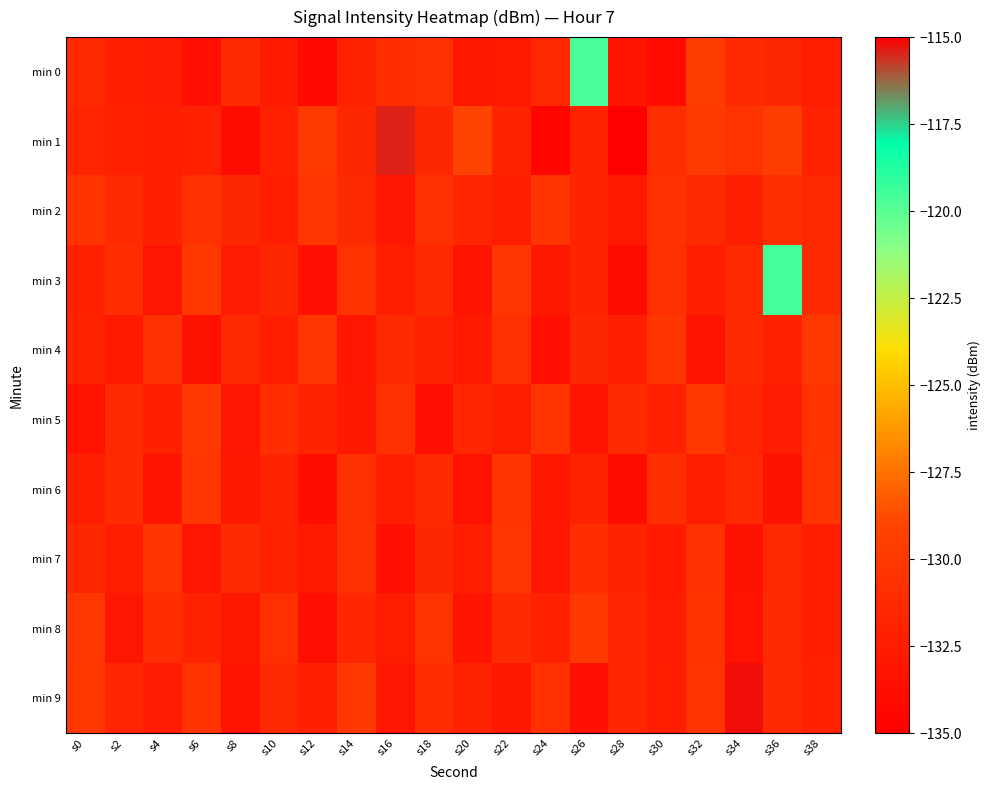

Reading right to left, what are all the values shown in this chart?

min 0: s38=-132.4	s36=-131.4	s34=-131.1	s32=-129.7	s30=-134.0	s28=-133.2	s26=-119.6	s24=-131.4	s22=-132.7	s20=-132.8	s18=-130.7	s16=-131.0	s14=-131.9	s12=-134.0	s10=-132.5	s8=-131.2	s6=-133.6	s4=-132.5	s2=-132.0	s0=-131.2
min 1: s38=-131.9	s36=-129.6	s34=-130.4	s32=-129.8	s30=-130.9	s28=-134.9	s26=-131.8	s24=-134.5	s22=-131.9	s20=-129.0	s18=-131.5	s16=-115.4	s14=-131.5	s12=-129.9	s10=-132.0	s8=-133.8	s6=-132.0	s4=-132.2	s2=-132.0	s0=-131.7
min 2: s38=-131.4	s36=-130.9	s34=-132.2	s32=-131.3	s30=-130.6	s28=-132.7	s26=-131.8	s24=-130.3	s22=-132.4	s20=-131.6	s18=-130.7	s16=-133.0	s14=-131.1	s12=-130.2	s10=-132.3	s8=-131.5	s6=-130.8	s4=-132.1	s2=-131.2	s0=-130.5
min 3: s38=-131.1	s36=-119.5	s34=-131.3	s32=-132.3	s30=-130.8	s28=-133.8	s26=-131.8	s24=-132.8	s22=-130.2	s20=-133.2	s18=-131.2	s16=-132.2	s14=-130.5	s12=-133.5	s10=-131.5	s8=-132.5	s6=-130.0	s4=-133.0	s2=-131.0	s0=-132.0
min 4: s38=-130.0	s36=-132.0	s34=-131.2	s32=-133.2	s30=-130.3	s28=-132.3	s26=-131.5	s24=-133.5	s22=-130.7	s20=-132.7	s18=-131.9	s16=-131.1	s14=-133.1	s12=-130.2	s10=-132.2	s8=-131.4	s6=-133.4	s4=-130.6	s2=-132.6	s0=-131.8
min 5: s38=-130.5	s36=-132.5	s34=-131.7	s32=-130.0	s30=-132.0	s28=-131.2	s26=-133.2	s24=-130.4	s22=-132.4	s20=-131.6	s18=-133.6	s16=-130.8	s14=-132.8	s12=-131.8	s10=-131.0	s8=-133.0	s6=-130.1	s4=-132.1	s2=-131.3	s0=-133.3
min 6: s38=-130.4	s36=-133.4	s34=-131.4	s32=-132.4	s30=-130.9	s28=-133.9	s26=-131.9	s24=-132.9	s22=-130.3	s20=-133.3	s18=-131.3	s16=-132.3	s14=-130.8	s12=-133.8	s10=-131.8	s8=-132.8	s6=-130.2	s4=-133.2	s2=-131.2	s0=-132.2
min 7: s38=-132.2	s36=-131.4	s34=-133.4	s32=-130.6	s30=-132.6	s28=-131.8	s26=-131.0	s24=-133.0	s22=-130.2	s20=-132.2	s18=-131.5	s16=-133.5	s14=-130.7	s12=-132.7	s10=-131.9	s8=-131.1	s6=-133.1	s4=-130.3	s2=-132.3	s0=-131.5
min 8: s38=-132.1	s36=-131.3	s34=-133.3	s32=-130.5	s30=-132.5	s28=-131.7	s26=-130.0	s24=-132.0	s22=-131.2	s20=-133.2	s18=-130.4	s16=-132.4	s14=-131.6	s12=-133.6	s10=-130.8	s8=-132.8	s6=-131.8	s4=-131.0	s2=-133.0	s0=-130.1
min 9: s38=-132.0	s36=-131.2	s34=-115.2	s32=-130.4	s30=-132.4	s28=-131.6	s26=-133.6	s24=-130.8	s22=-132.8	s20=-131.8	s18=-131.0	s16=-133.0	s14=-130.1	s12=-132.1	s10=-131.3	s8=-133.3	s6=-130.5	s4=-132.5	s2=-131.7	s0=-130.0